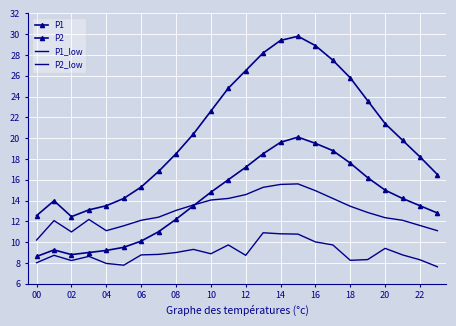

At which label is P2 closest to 14?

21